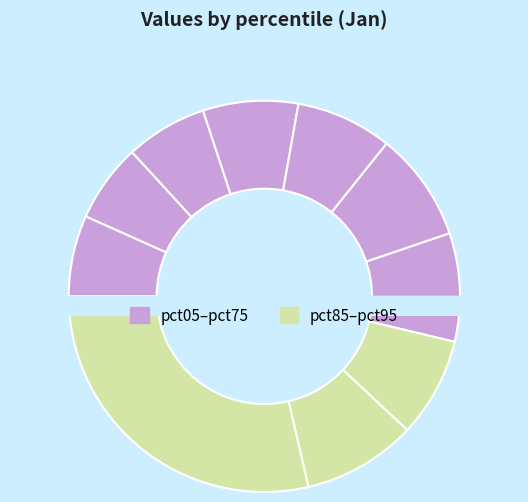

Is pct95 the majority of the pie?

No